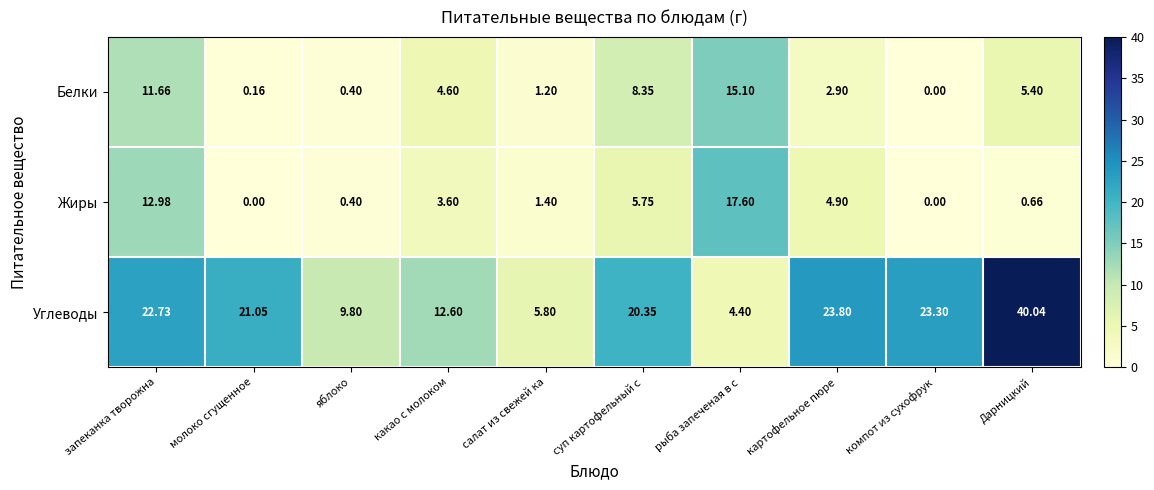

List the labels in order of Углеводы value, smallest first.

рыба запеченая в с, салат из свежей ка, яблоко, какао с молоком, суп картофельный с, молоко сгущенное, запеканка творожна, компот из сухофрук, картофельное пюре, Дарницкий